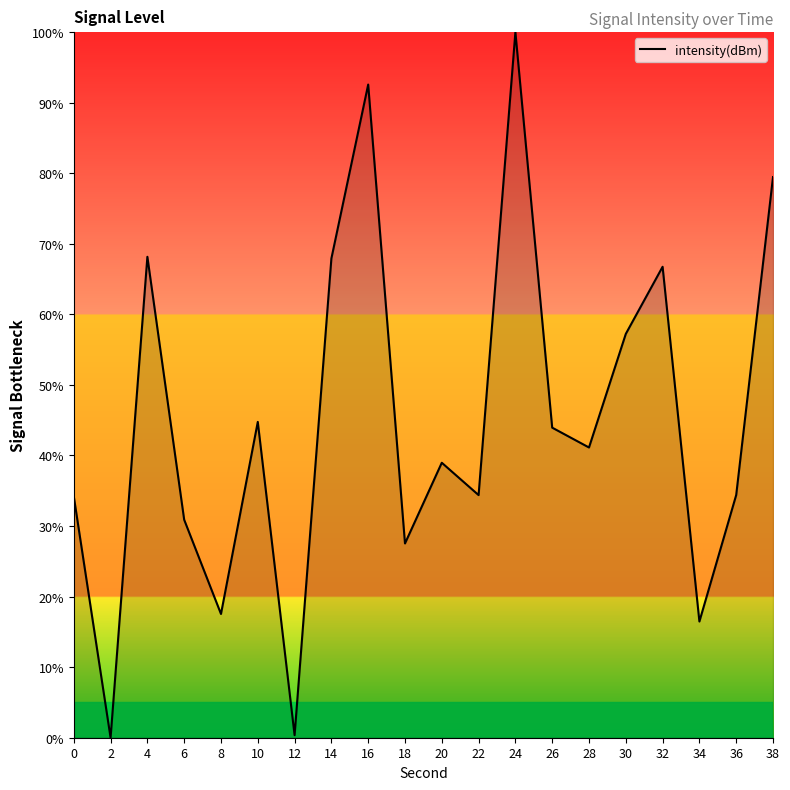

Count the number of values greater than 41.

10